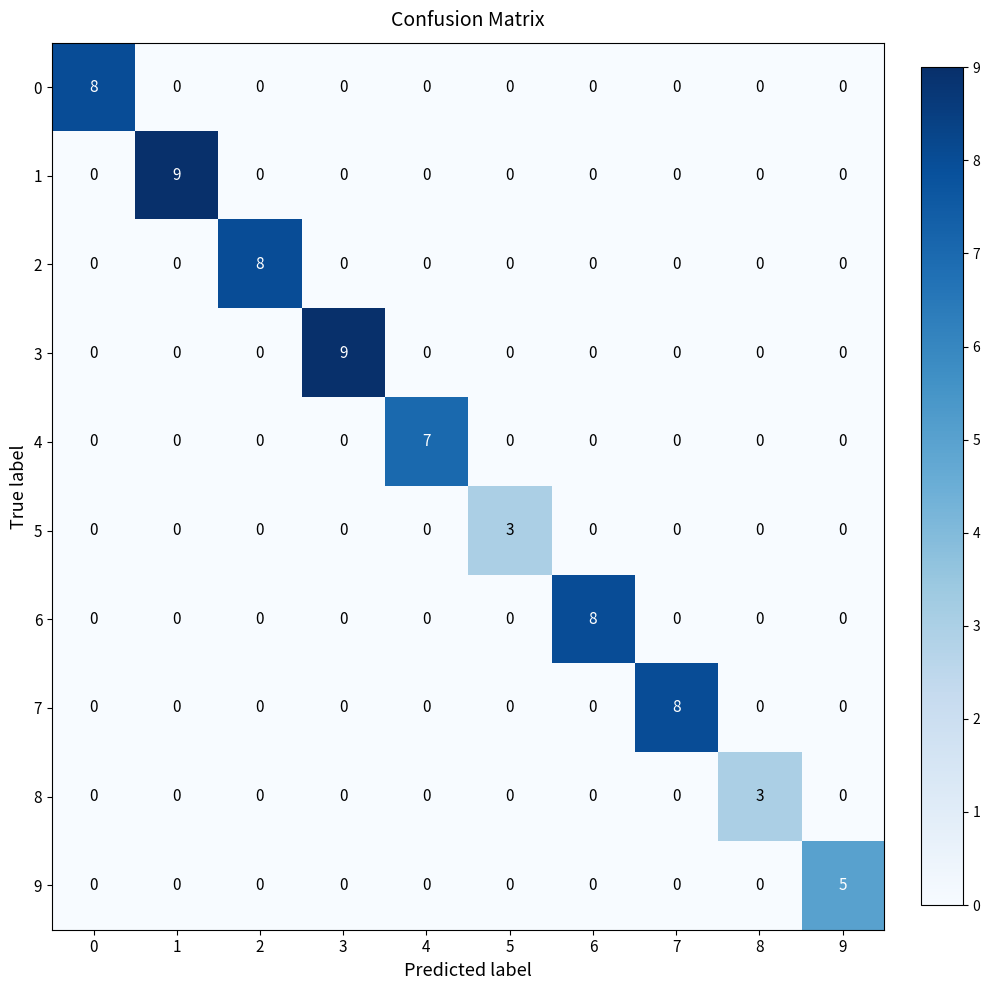

The value of 4 at 1 is 0. True or false?

True